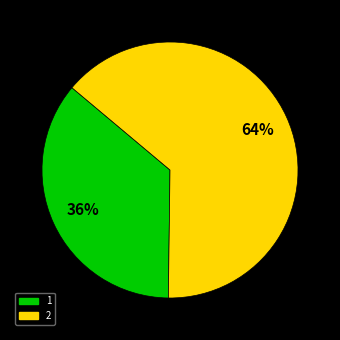

To the nearest percent, what portion does 2 represent?

64%